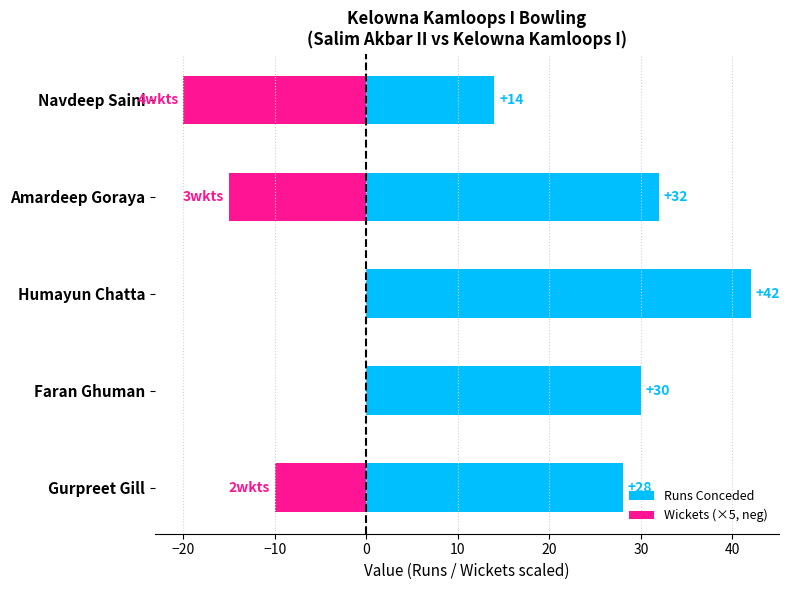

What value does the Runs Conceded series have at Faran Ghuman, to the nearest 10?

30